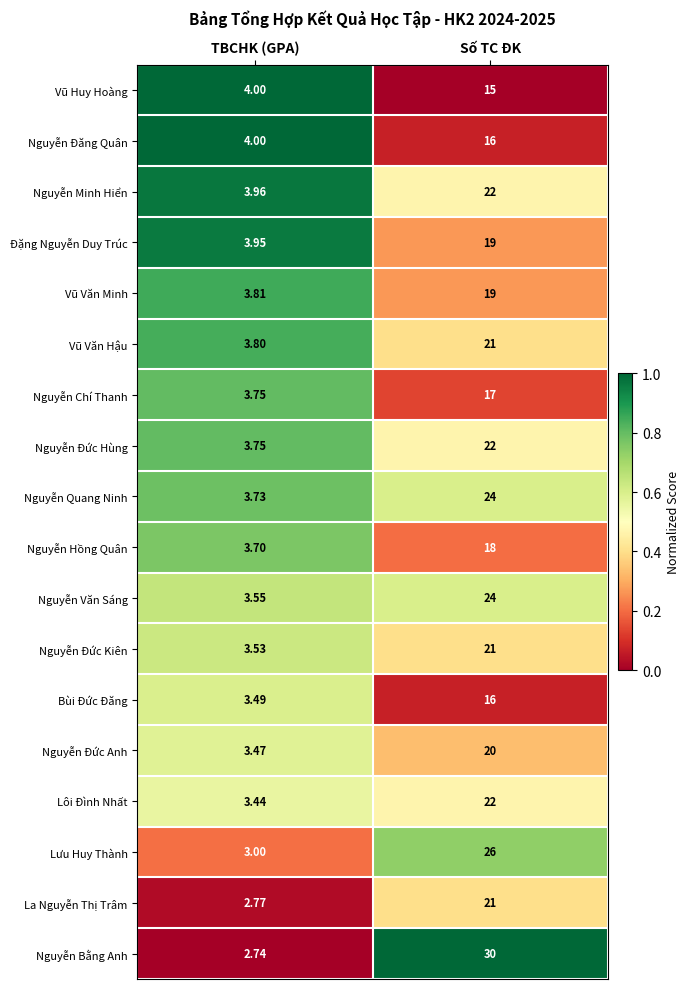

At which category is the sum across all series the highest?

Số TC ĐK